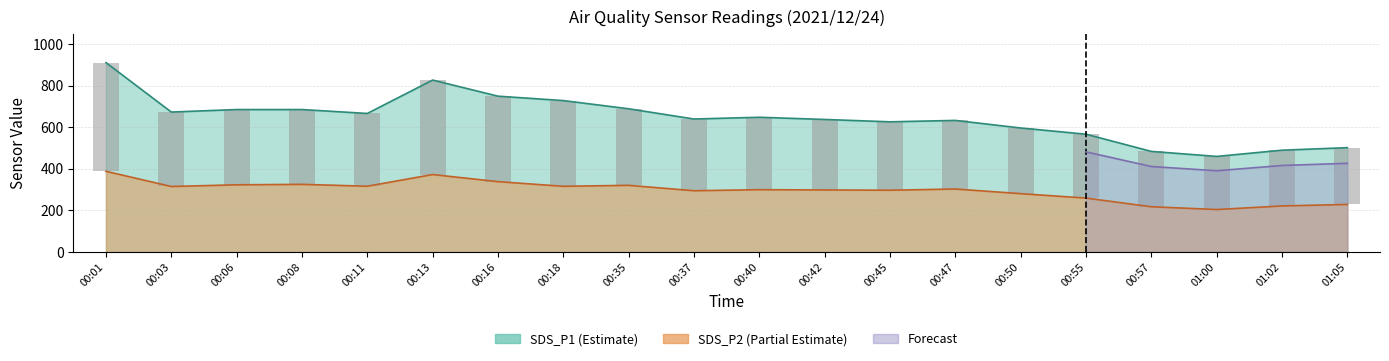

Is it true that the value at 00:50 is 315.5?

True